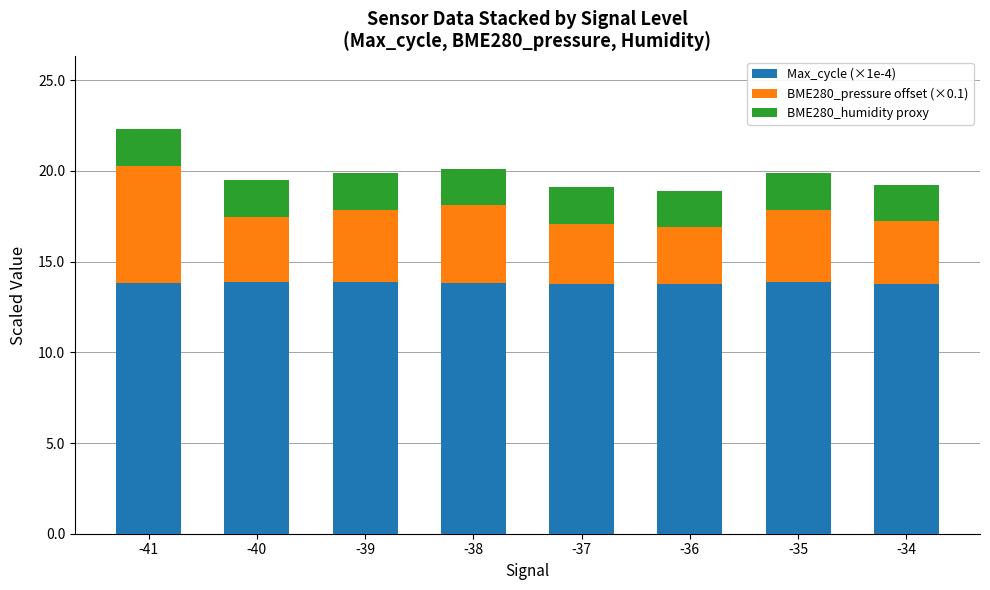

What is the lowest value of the Max_cycle (×1e-4) series?

13.7